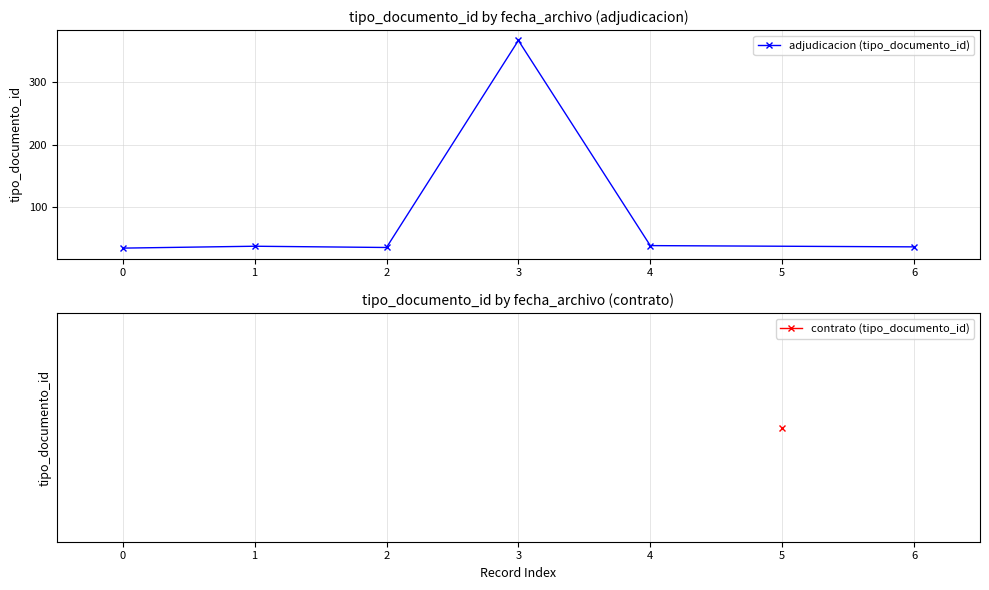

What is the value of the 5th point from the left?

39